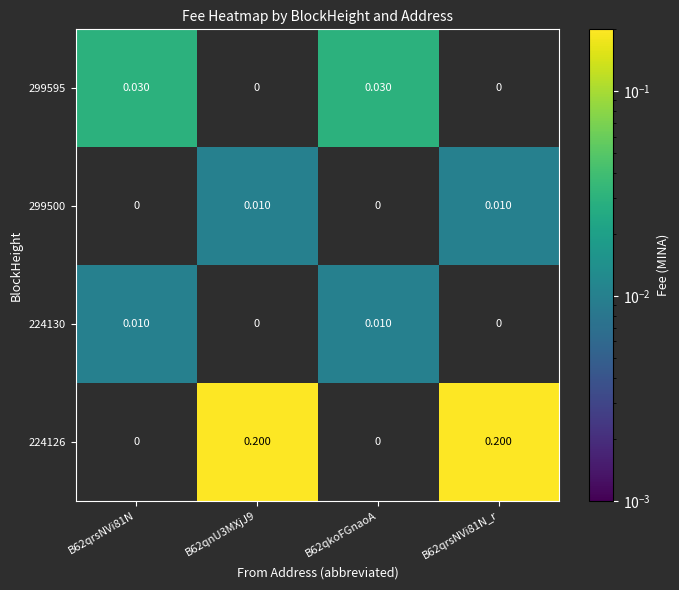

Is the value of 224130 at B62qnU3MXjJ9 greater than the value of 299595 at B62qkoFGnaoA?

No